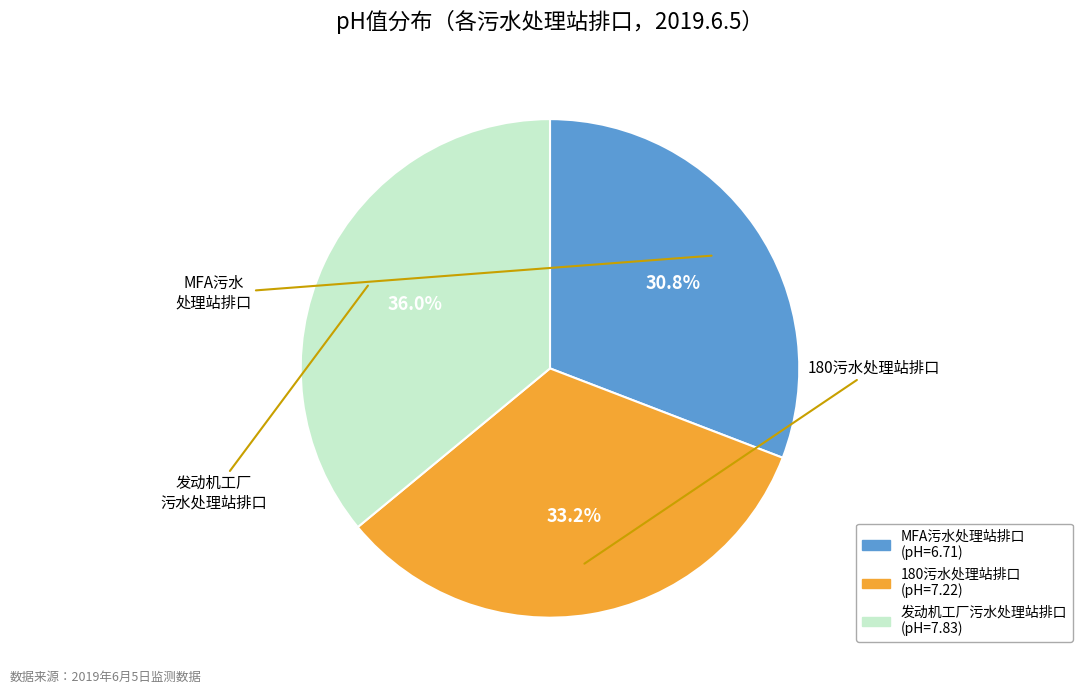

How many slices are in this pie chart?

3